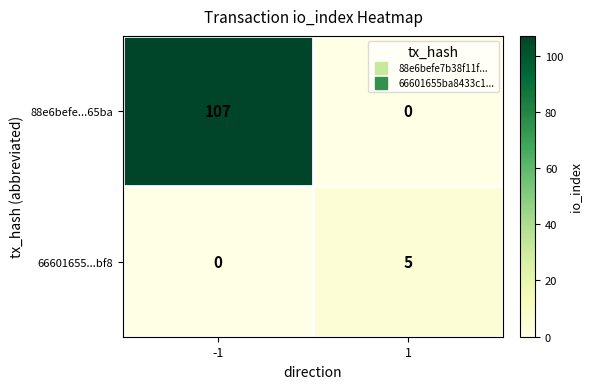

True or false: 88e6befe...65ba has a value of 0 at 1.

True